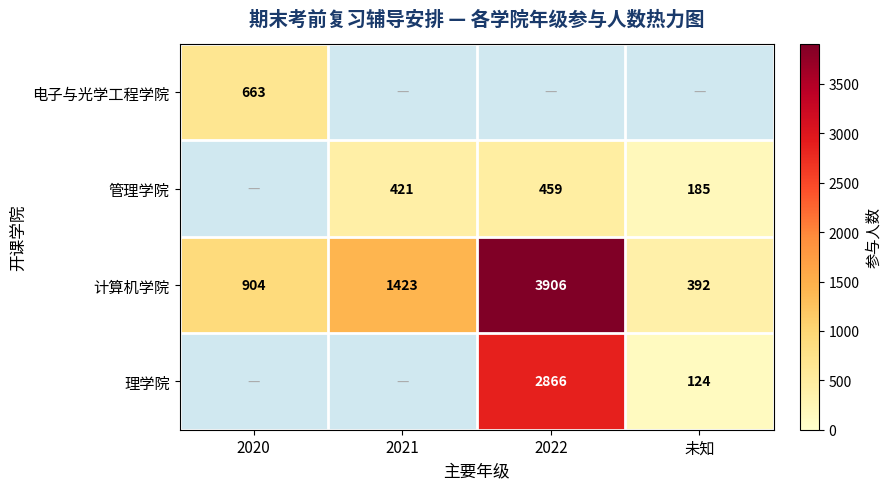

Count the number of data series in this chart.

4